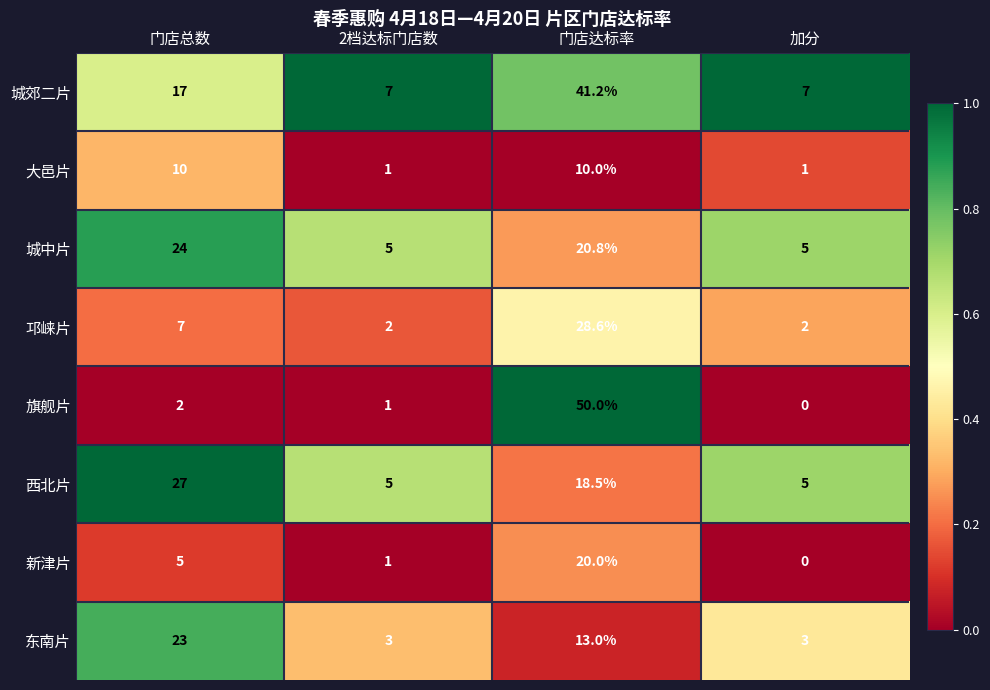

Read the 旗舰片 value at 2档达标门店数.

1.0